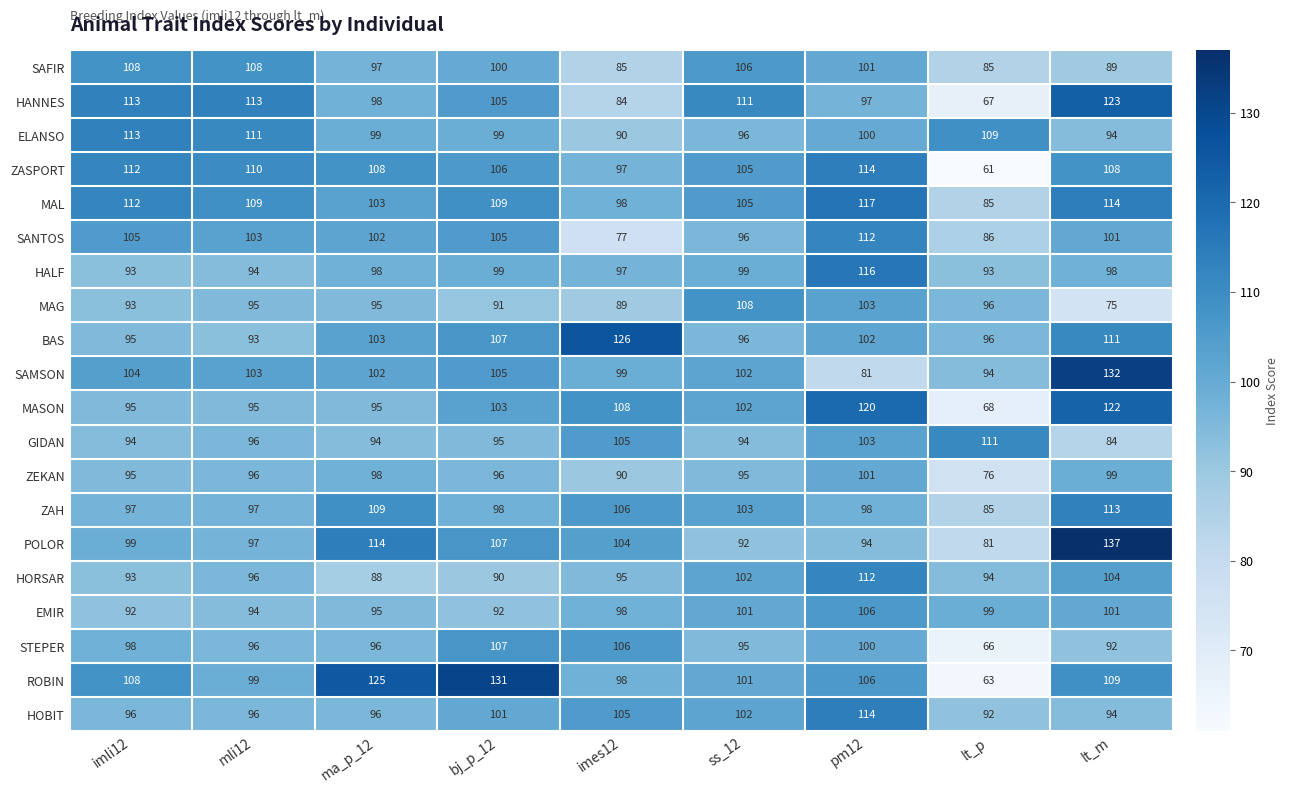

What is the average value of the ZEKAN series?

94